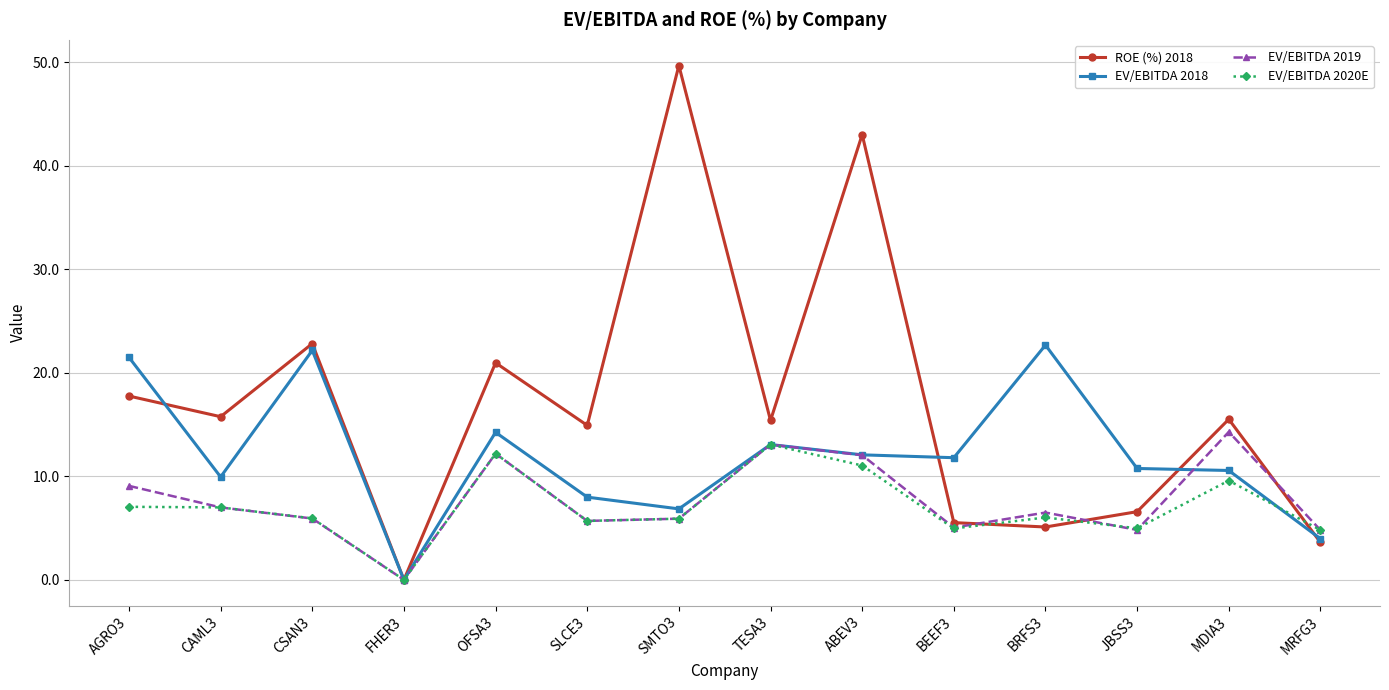

What is the difference between the second highest and minimum values in the ROE (%) 2018 series?

43.0